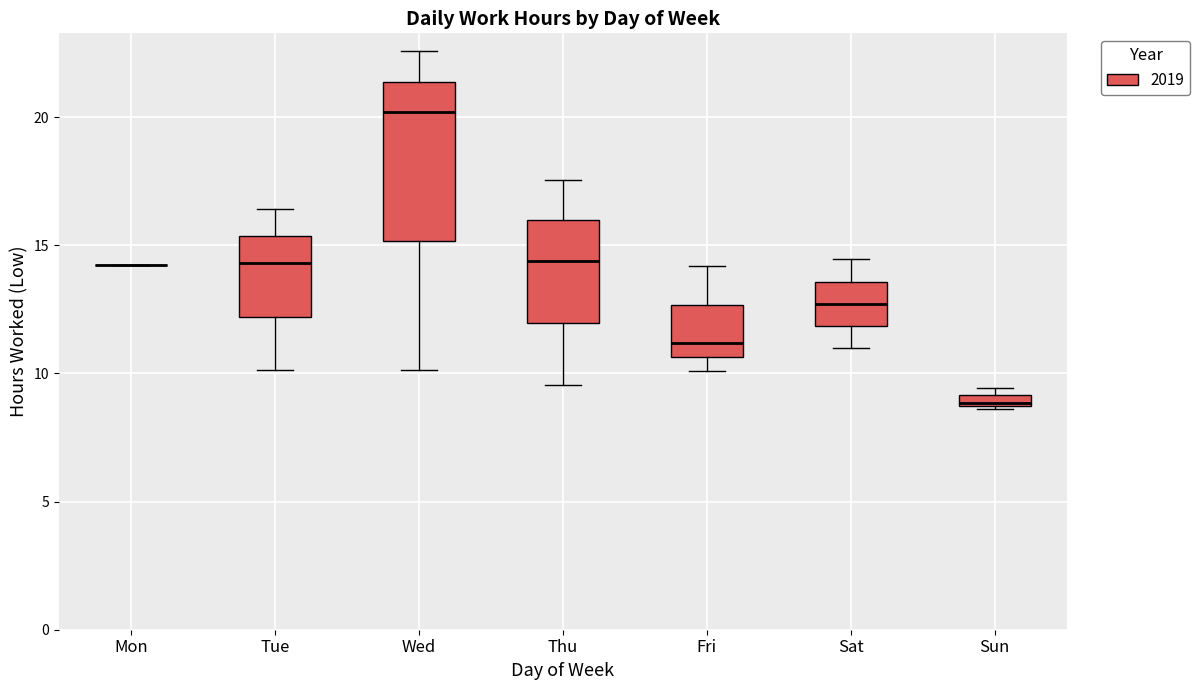

Where is the lower edge of the box for Thu on the y-axis? The values are not printed on the chart, so give them approximately, as read against the axis.

12.0